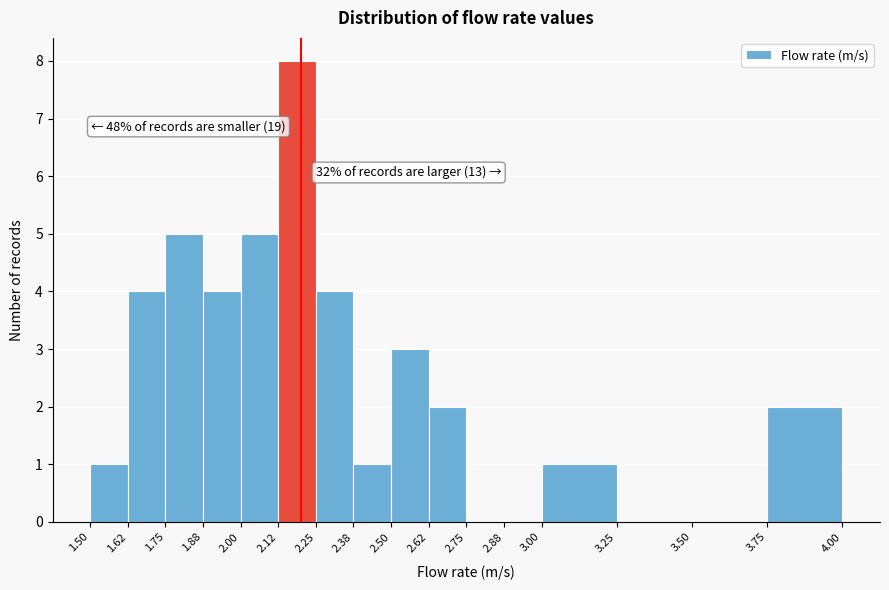

Over which range of the x-axis is the bar tallest?

2.12 to 2.25